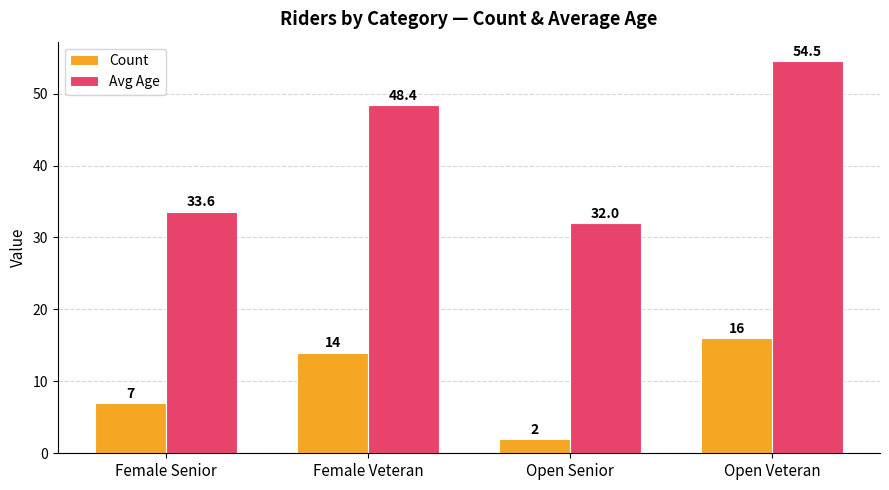

Which series has the largest total across all categories?

Avg Age